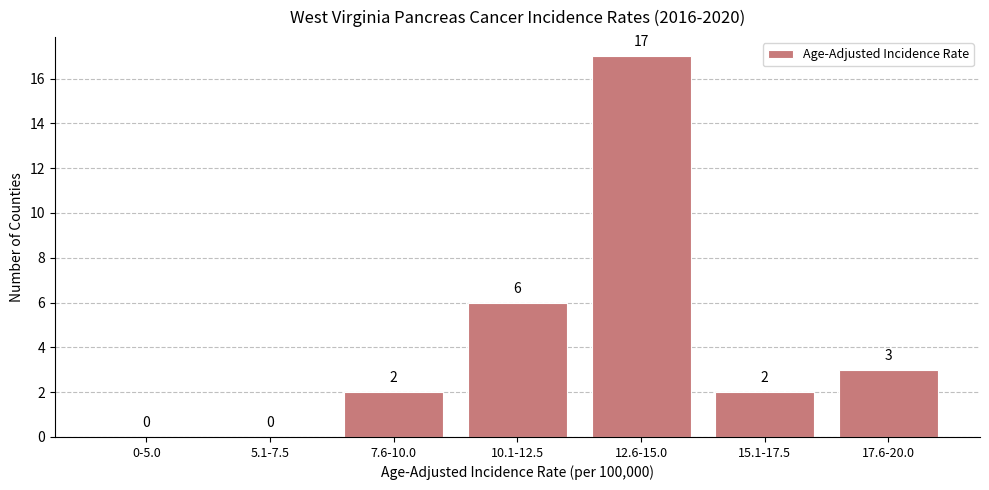

Reading left to right, list all the values displayed in this chart.

0-5.0=0	5.1-7.5=0	7.6-10.0=2	10.1-12.5=6	12.6-15.0=17	15.1-17.5=2	17.6-20.0=3